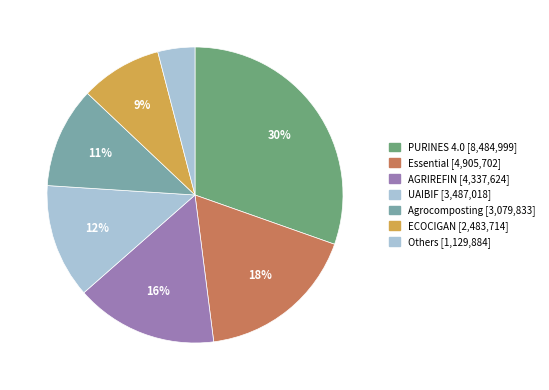

How many segments does this pie chart have?

7